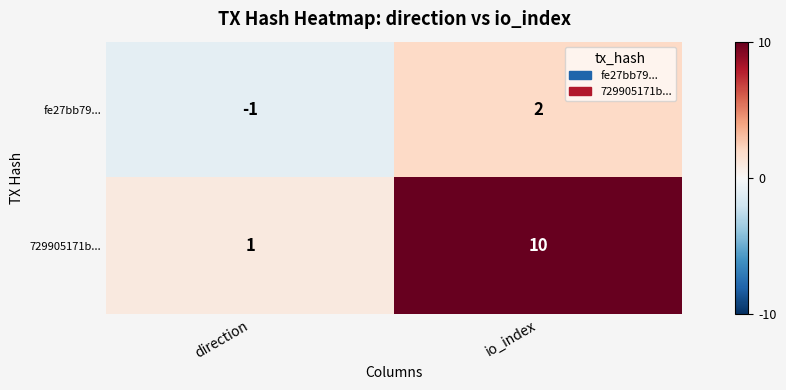

Reading left to right, extract all data points from this chart.

fe27bb79...: direction=-1	io_index=2
729905171b...: direction=1	io_index=10